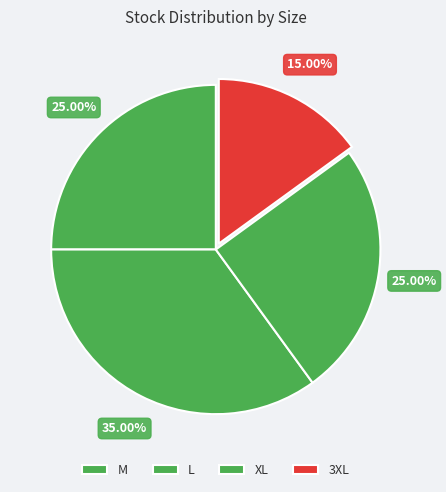

Which category has the smallest portion of the pie?

3XL